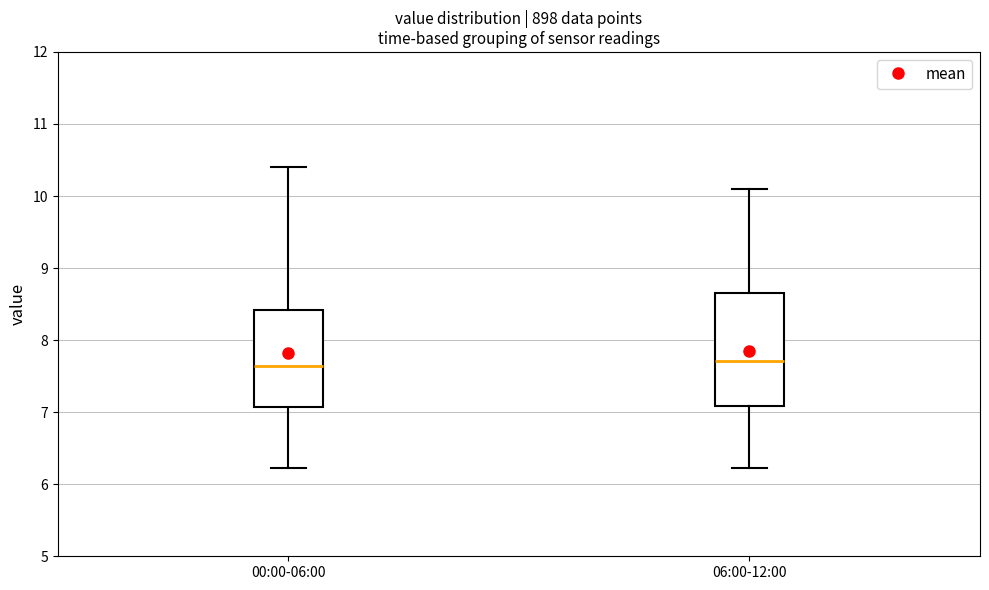

Reading left to right, transcribe this box plot: for each box, give where its median line is, the range the box spans, and where its two whiskers end, as read against the y-axis. The values are not printed on the chart, so give them approximately, as read against the axis.

00:00-06:00: median 7.6, box 7.1 to 8.4, whiskers 6.2 to 10.4
06:00-12:00: median 7.7, box 7.1 to 8.6, whiskers 6.2 to 10.1